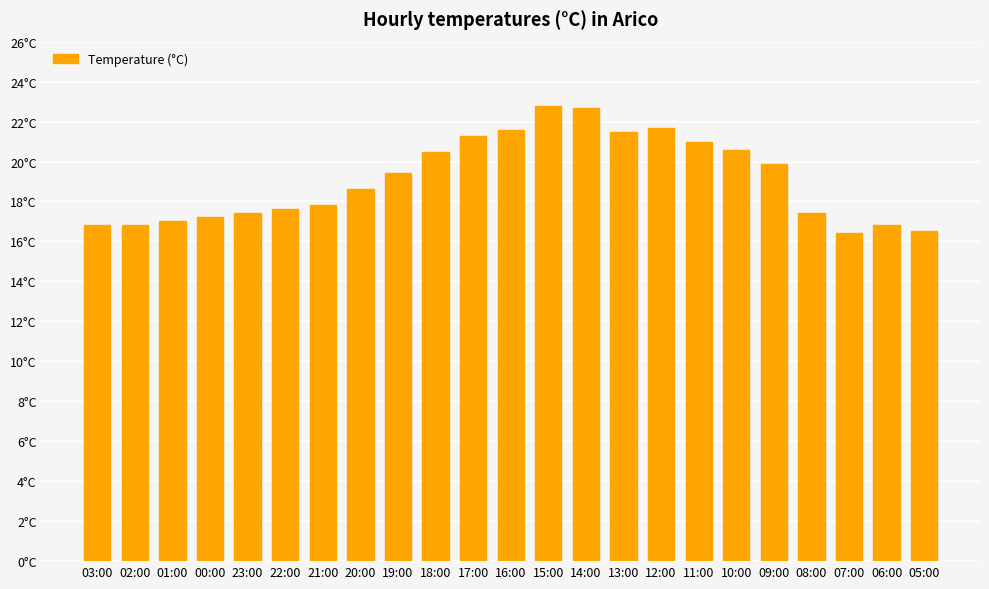

List the labels in order of value, smallest first.

07:00, 05:00, 03:00, 02:00, 06:00, 01:00, 00:00, 23:00, 08:00, 22:00, 21:00, 20:00, 19:00, 09:00, 18:00, 10:00, 11:00, 17:00, 13:00, 16:00, 12:00, 14:00, 15:00